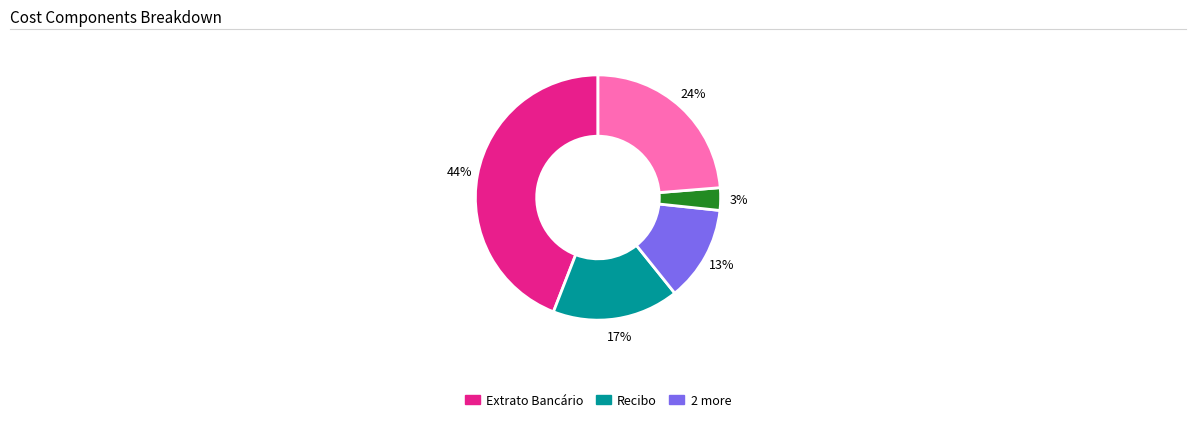

To the nearest percent, what is the difference between the largest and smallest slice percentages?

41%